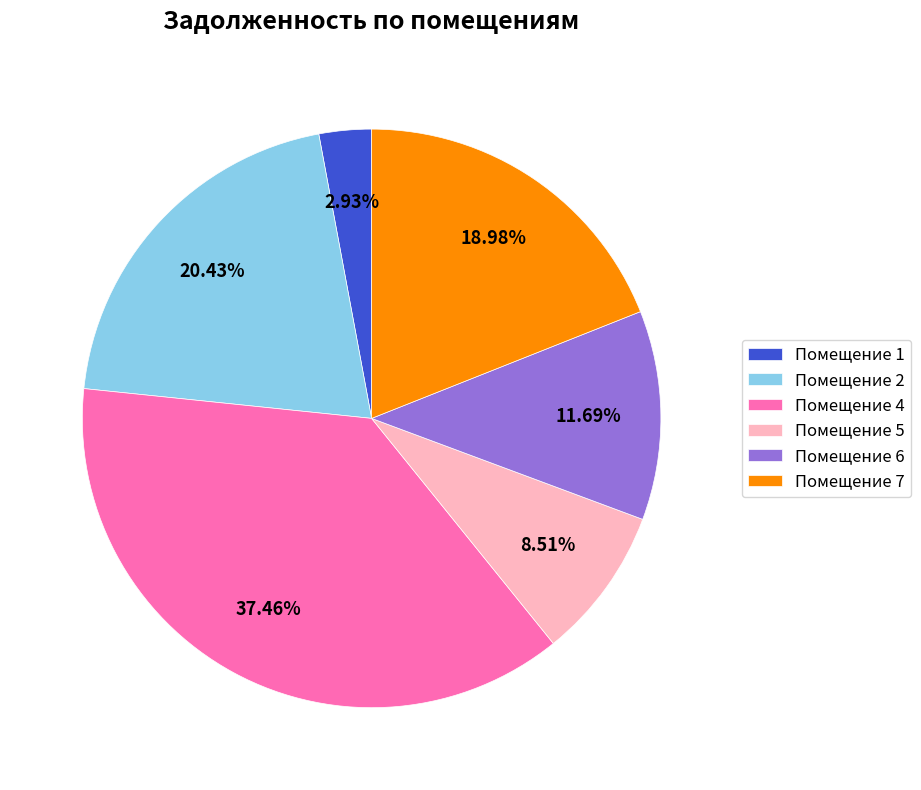

How many slices are in this pie chart?

6